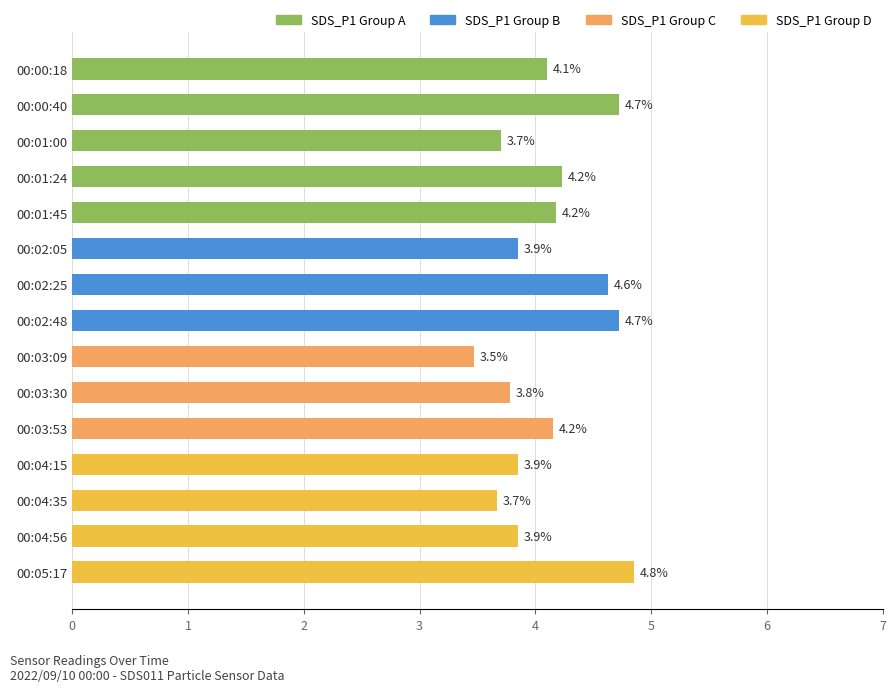

What is the average value?

4.1